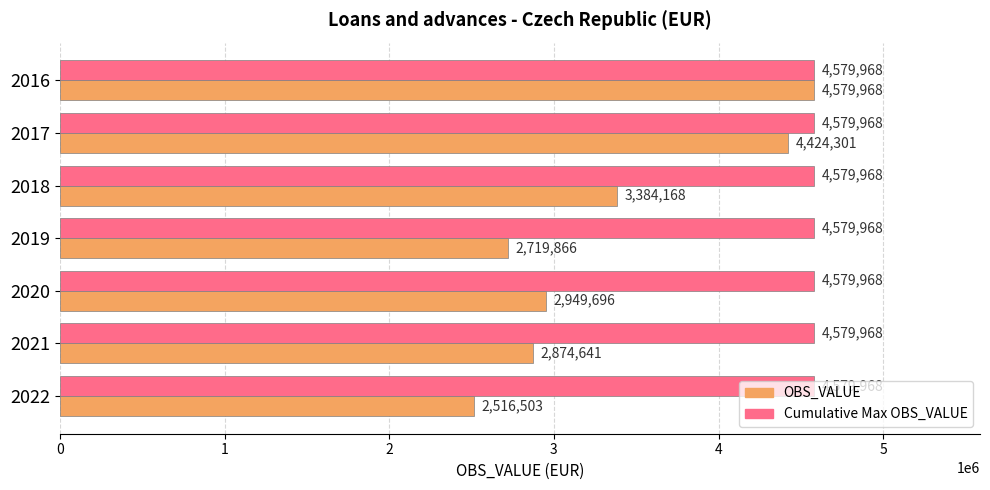

What is the approximate value of OBS_VALUE at 2019, to the nearest 100?

2719900